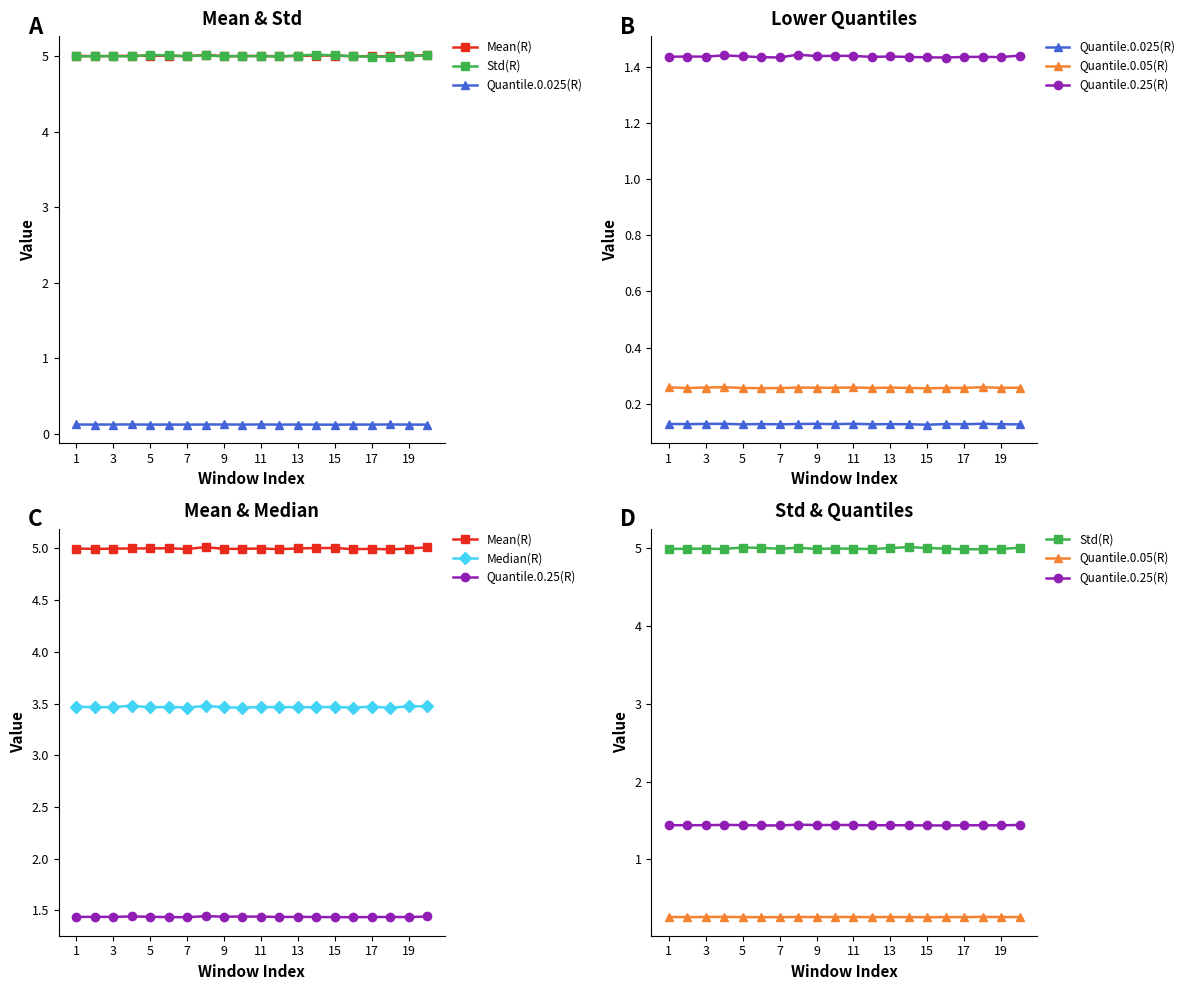

What is the sum of the Std(R) values at 3 and 7?

10.0